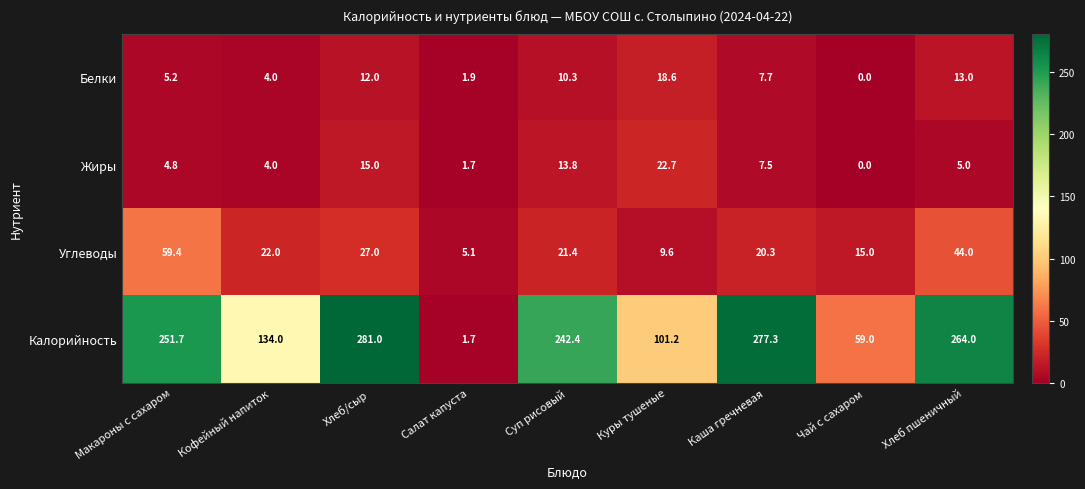

What is the approximate value of Калорийность at Чай с сахаром?

59.0